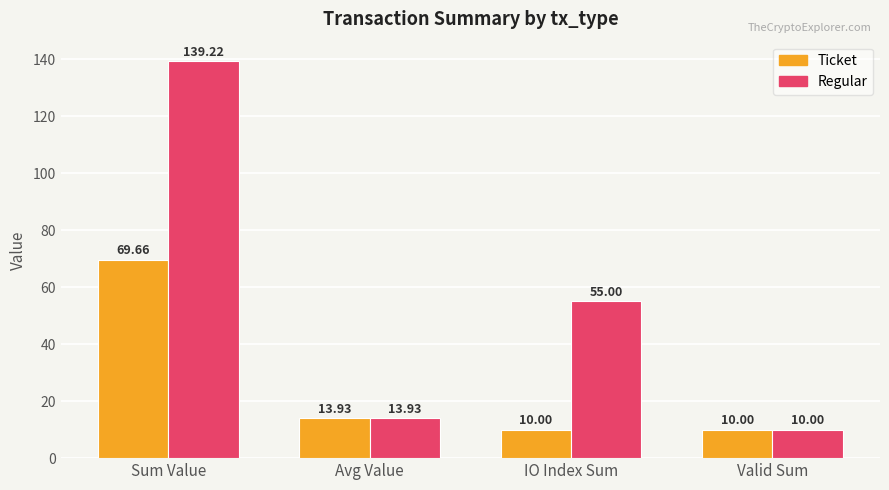

At which category is the sum across all series the highest?

Sum Value